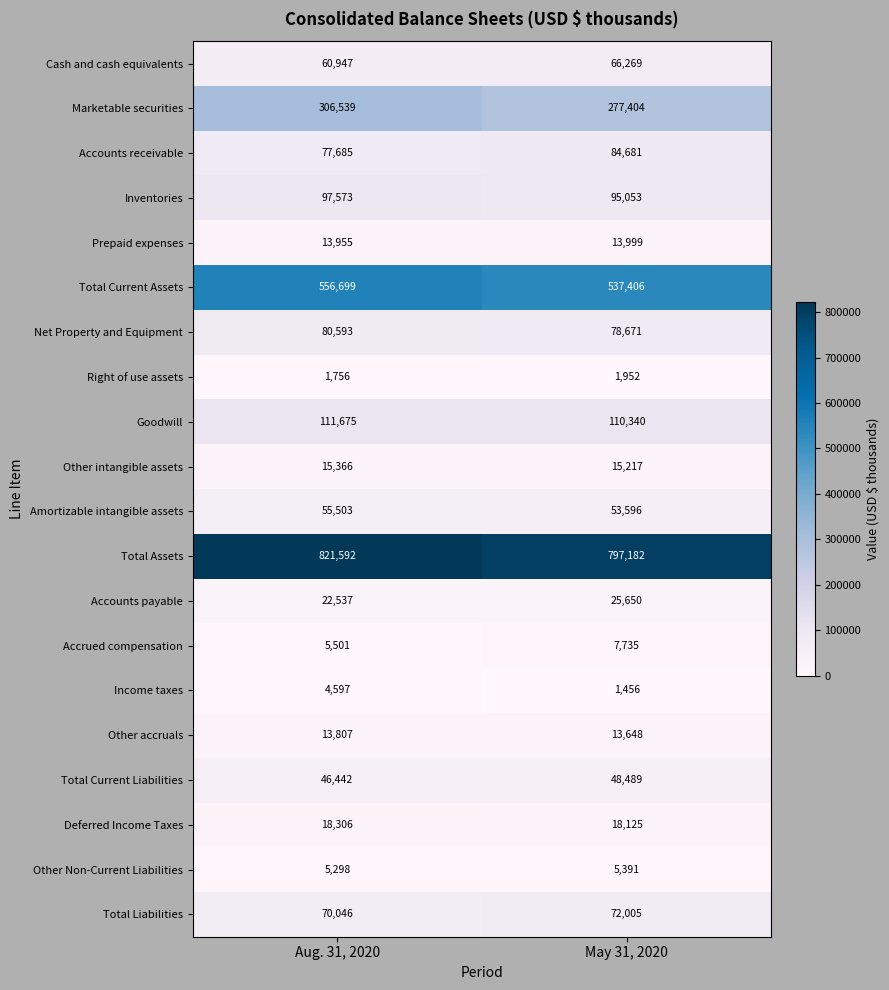

At which label is Accrued compensation closest to 6618?

Aug. 31, 2020